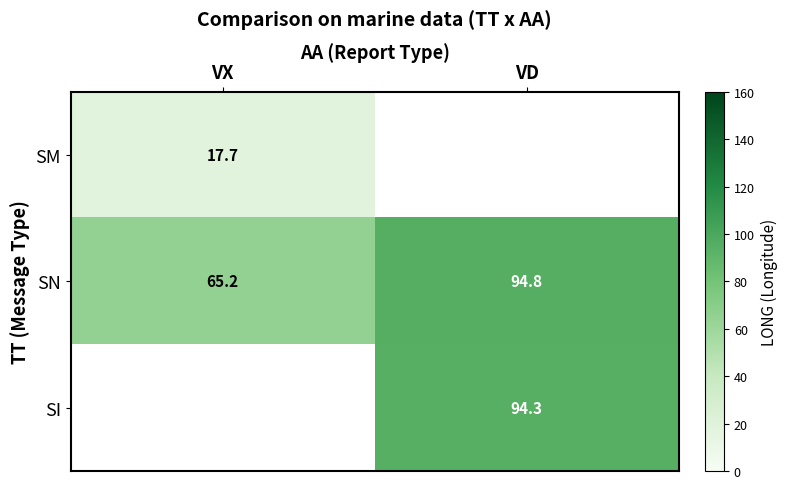

What value does the SN series have at VX?

65.2